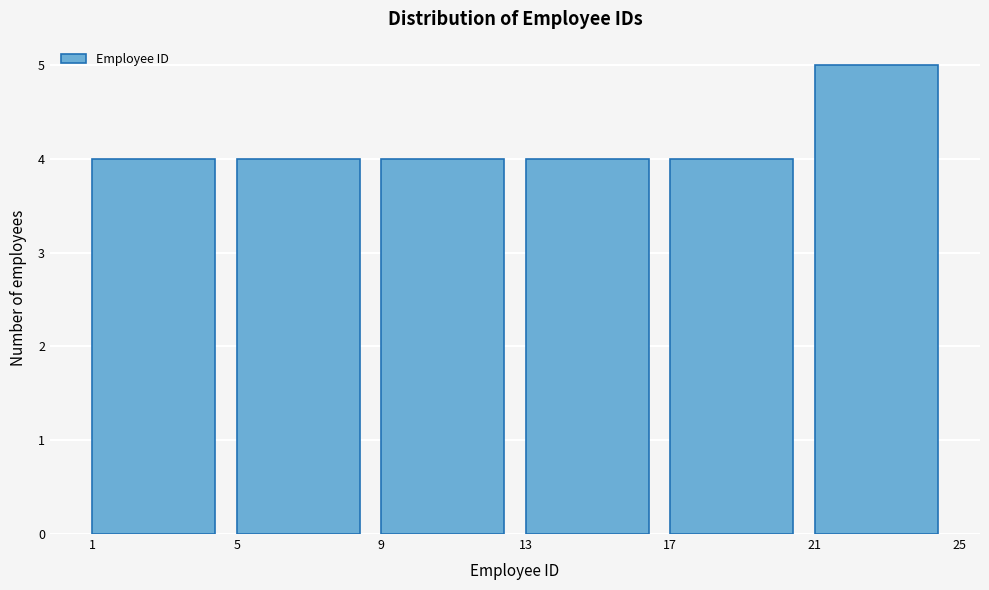

Over which range of the x-axis is the bar tallest?

21 to 25